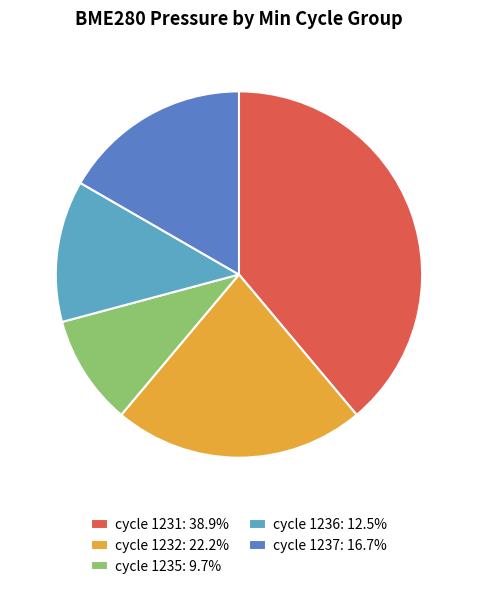

Approximately how many times larger is the value at cycle 1237: 16.7% compared to cycle 1235: 9.7%?

1.7